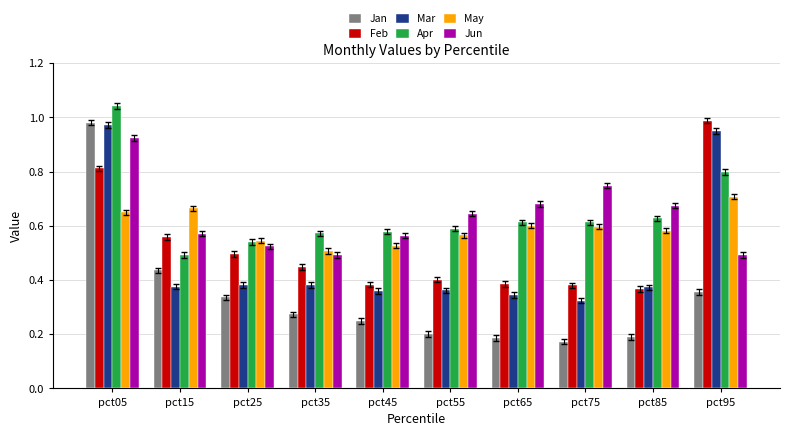

What is the sum of all Jan values?

3.4